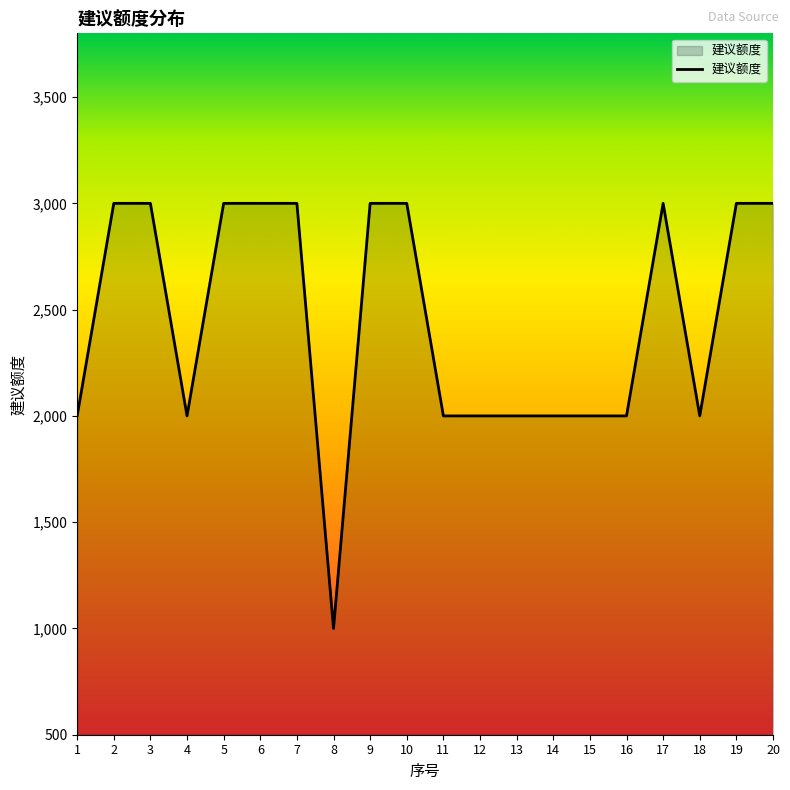

What is the change in value from 7 to 8?

-2000